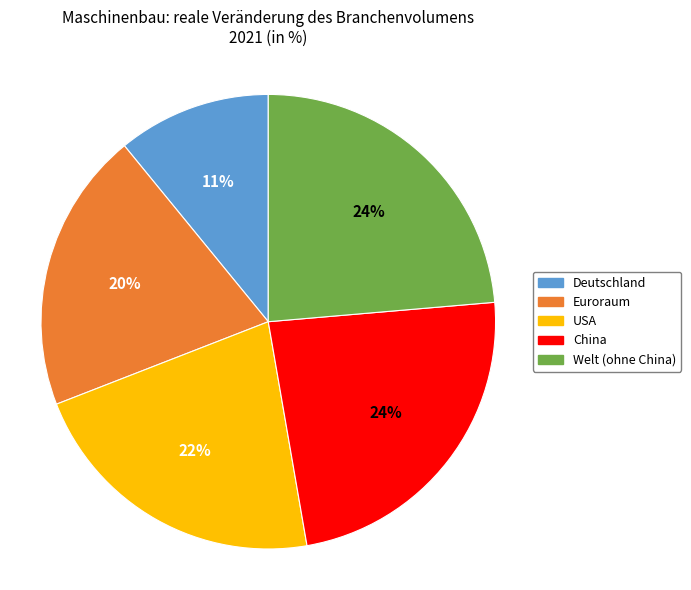

What is the smallest slice in the pie chart?

Deutschland